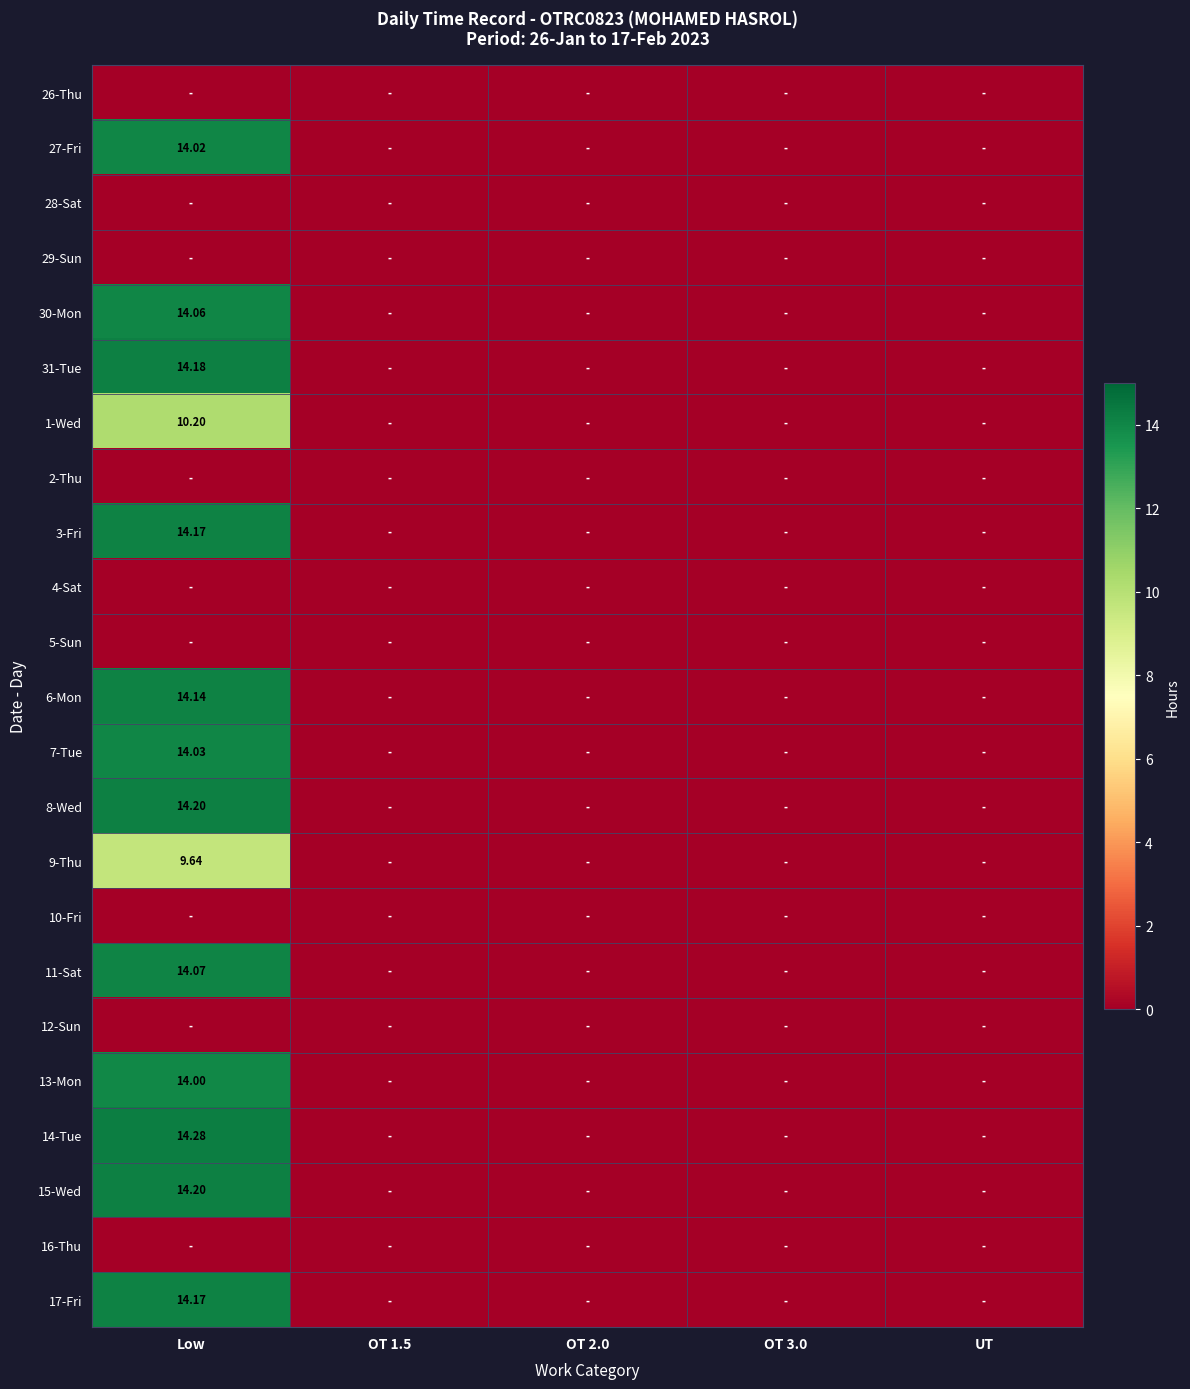

Which series changed the most between Low and UT?

14-Tue